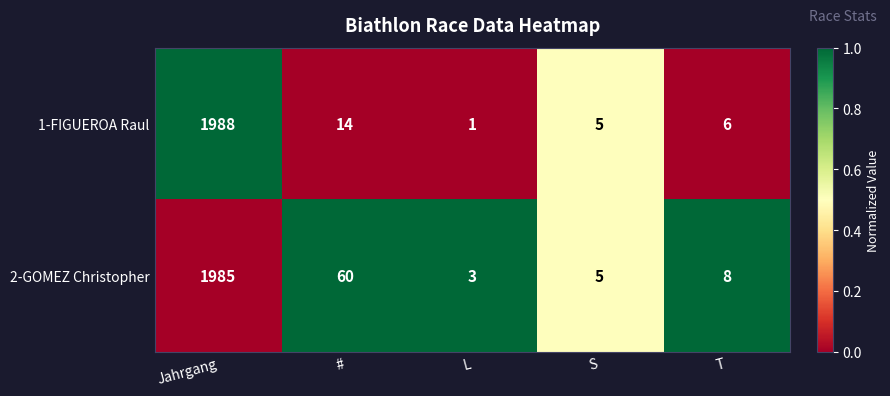

Which series has the largest total across all categories?

2-GOMEZ Christopher